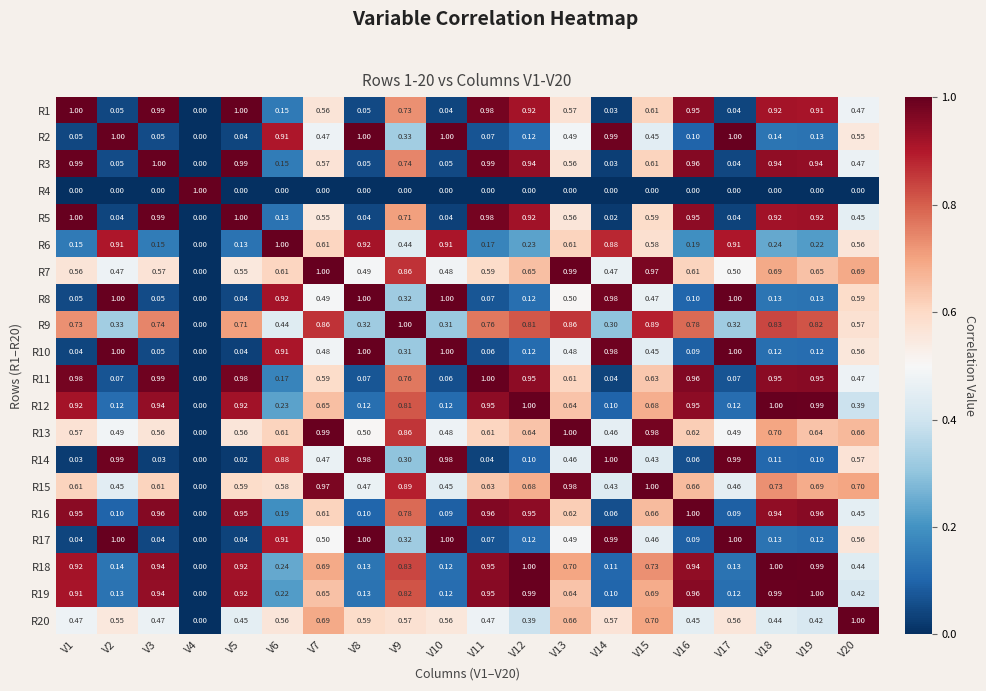

How many data points in R5 are above 0?

19